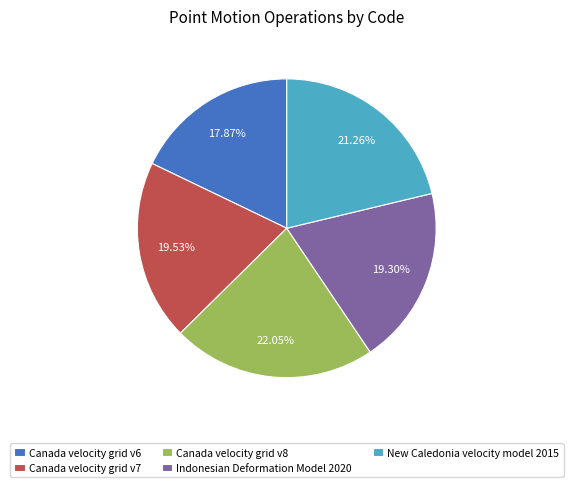

Is Indonesian Deformation Model 2020 the majority of the pie?

No